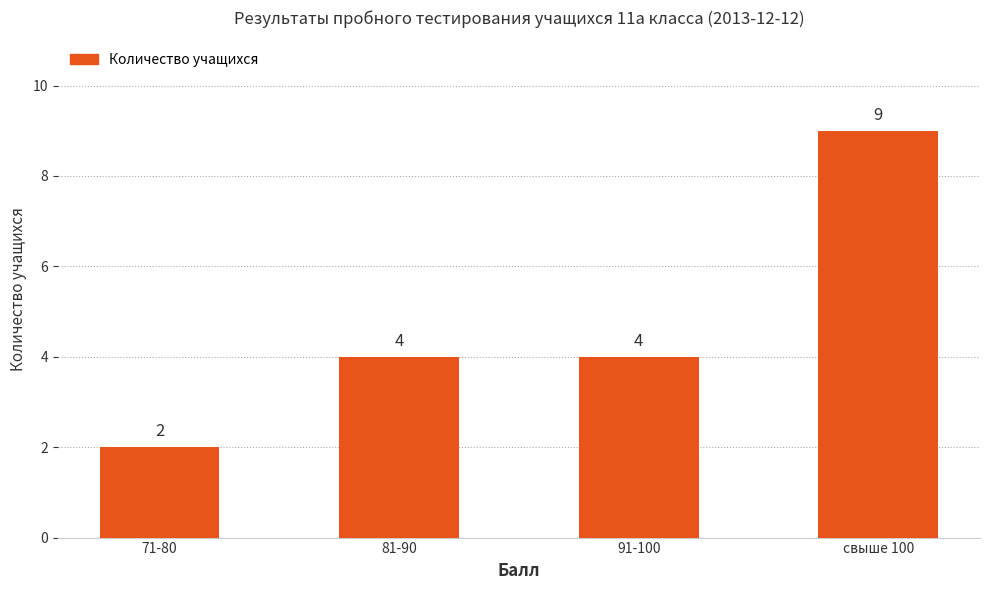

Between 91-100 and свыше 100, which is larger?

свыше 100